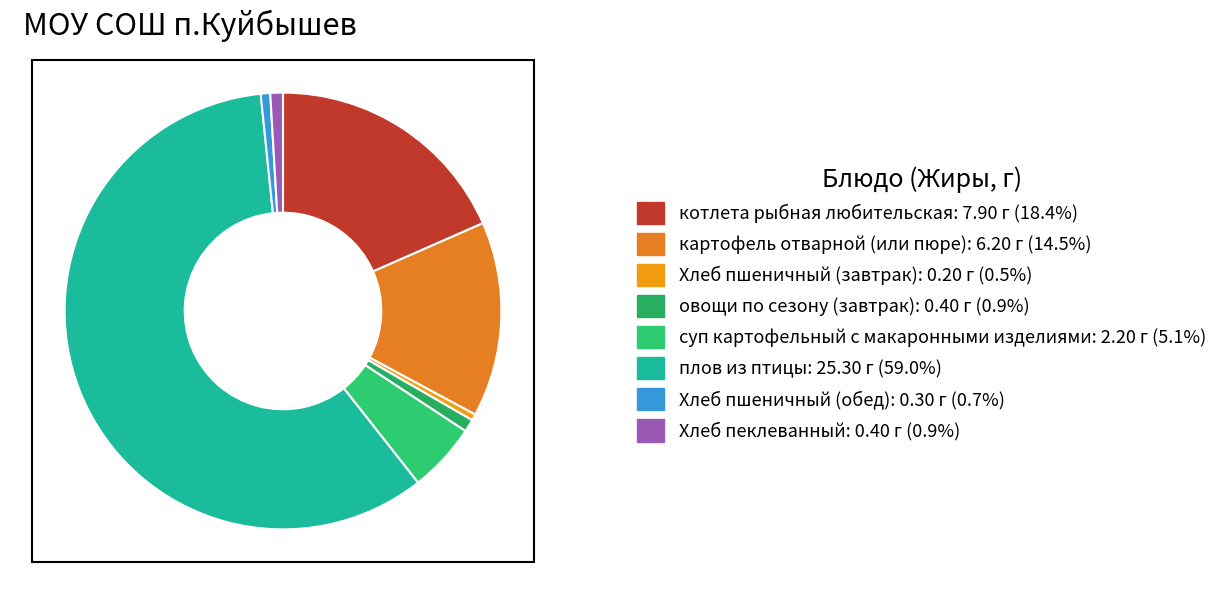

How many segments does this pie chart have?

8